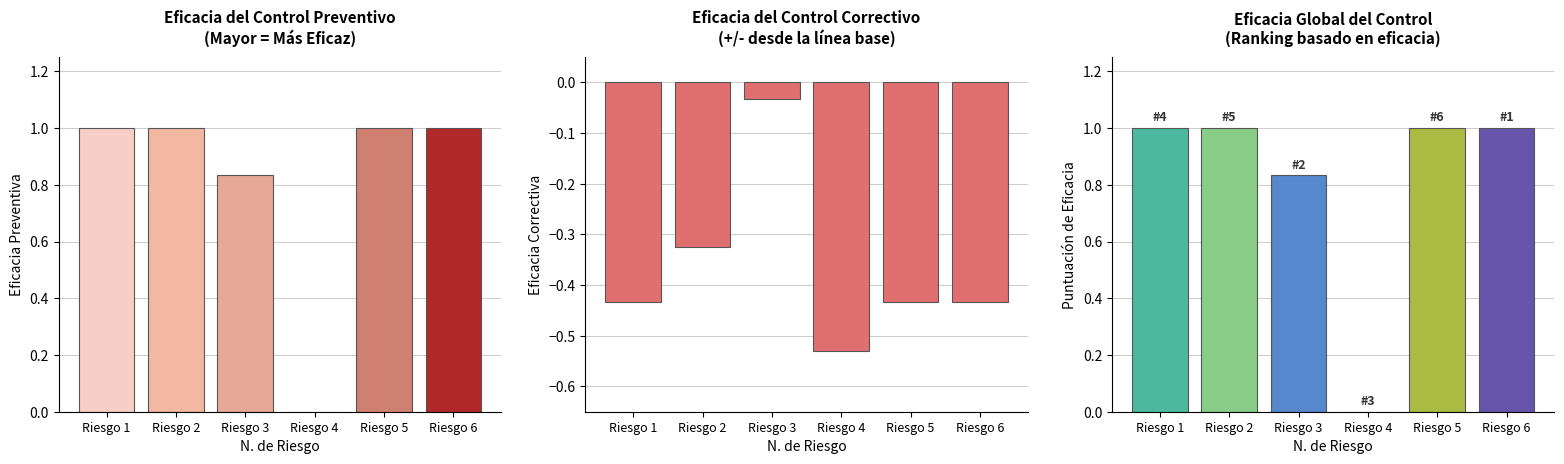

Rank the categories by Eficacia del control (Correctivo) value from highest to lowest.

Riesgo 3, Riesgo 2, Riesgo 1, Riesgo 5, Riesgo 6, Riesgo 4